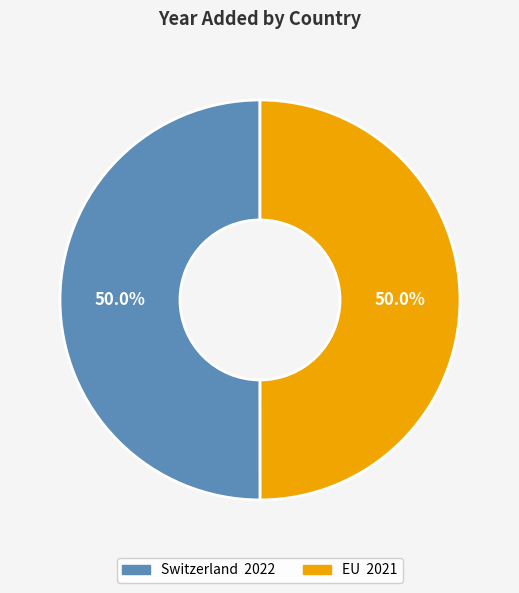

Approximately how many times larger is the value at EU compared to Switzerland?

1.0